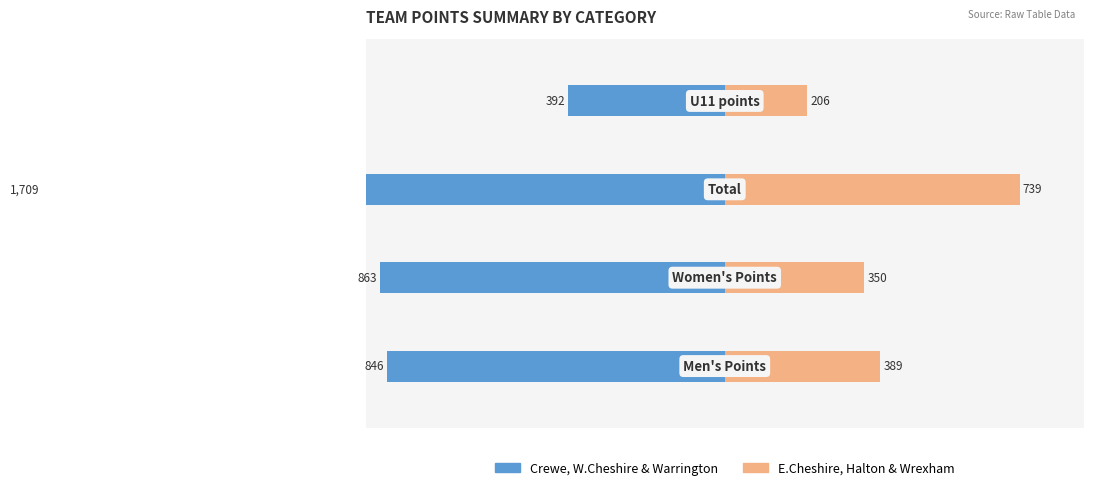

Reading left to right, list all the values displayed in this chart.

Crewe, W.Cheshire & Warrington: -846	-863	-1709	-392
E.Cheshire, Halton & Wrexham: 389	350	739	206